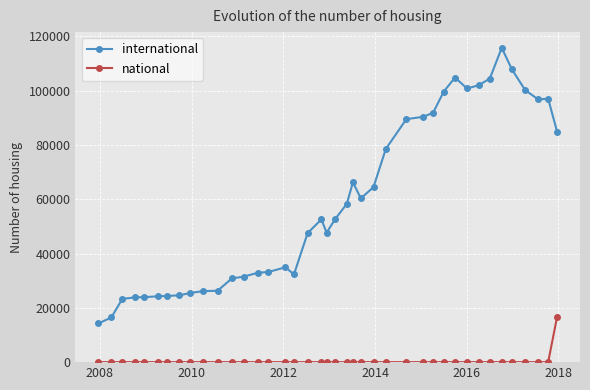

How many distinct data groups are displayed?

2